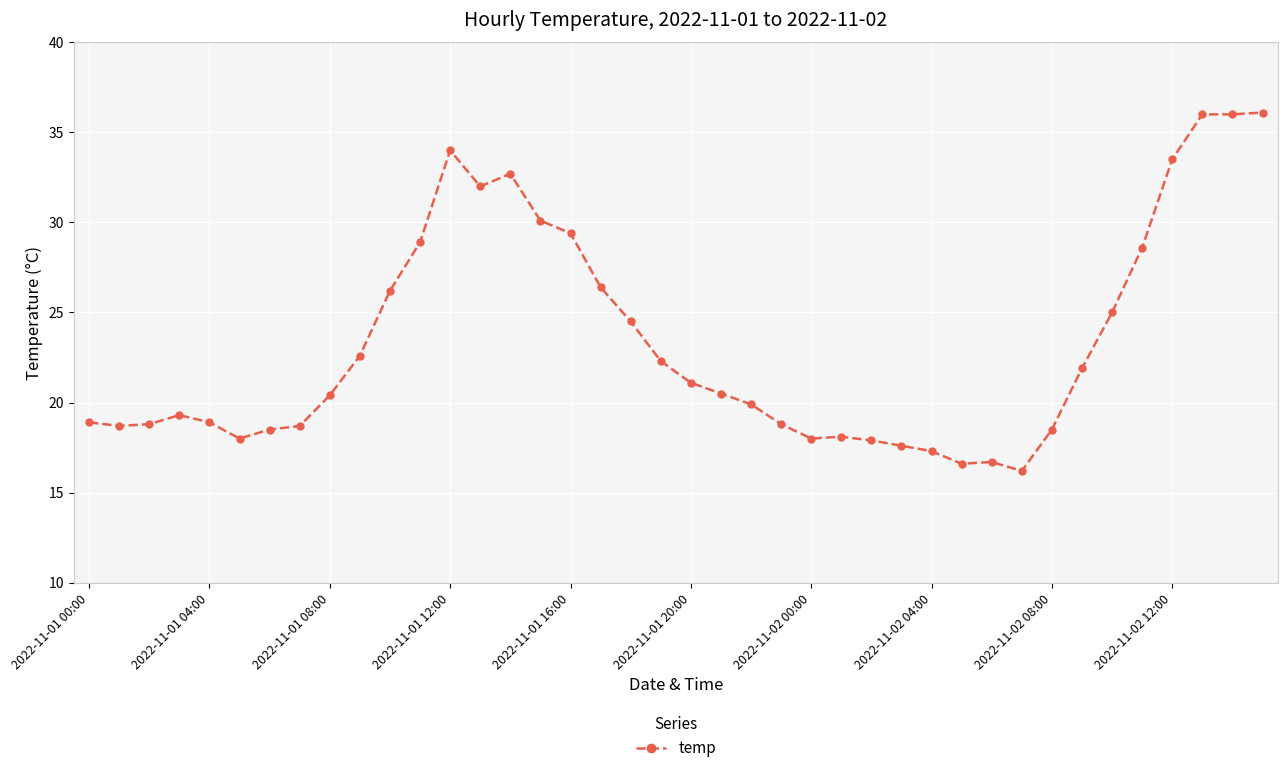

What is the value of the 18th point from the left?

26.4